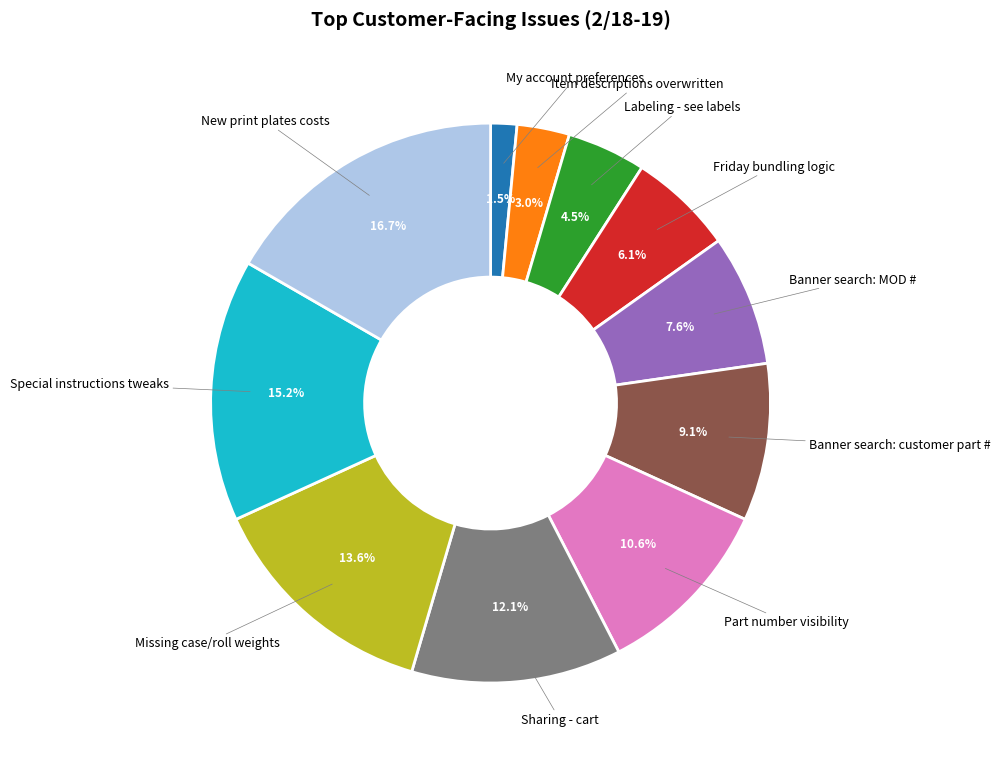

To the nearest percent, what portion does Banner search: customer part # represent?

9%